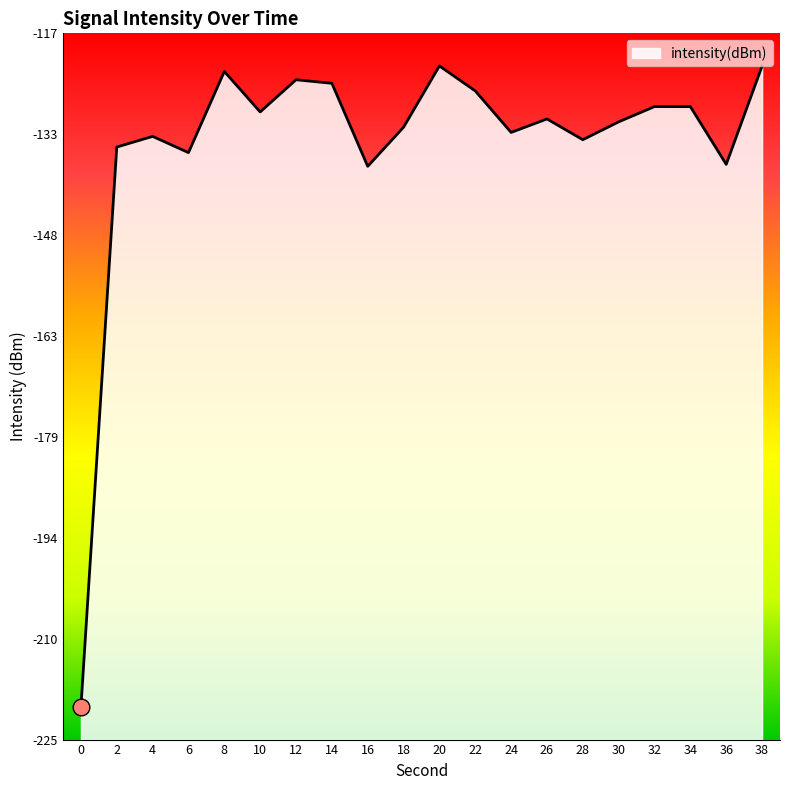

What is the sum of all values?

-2682.8